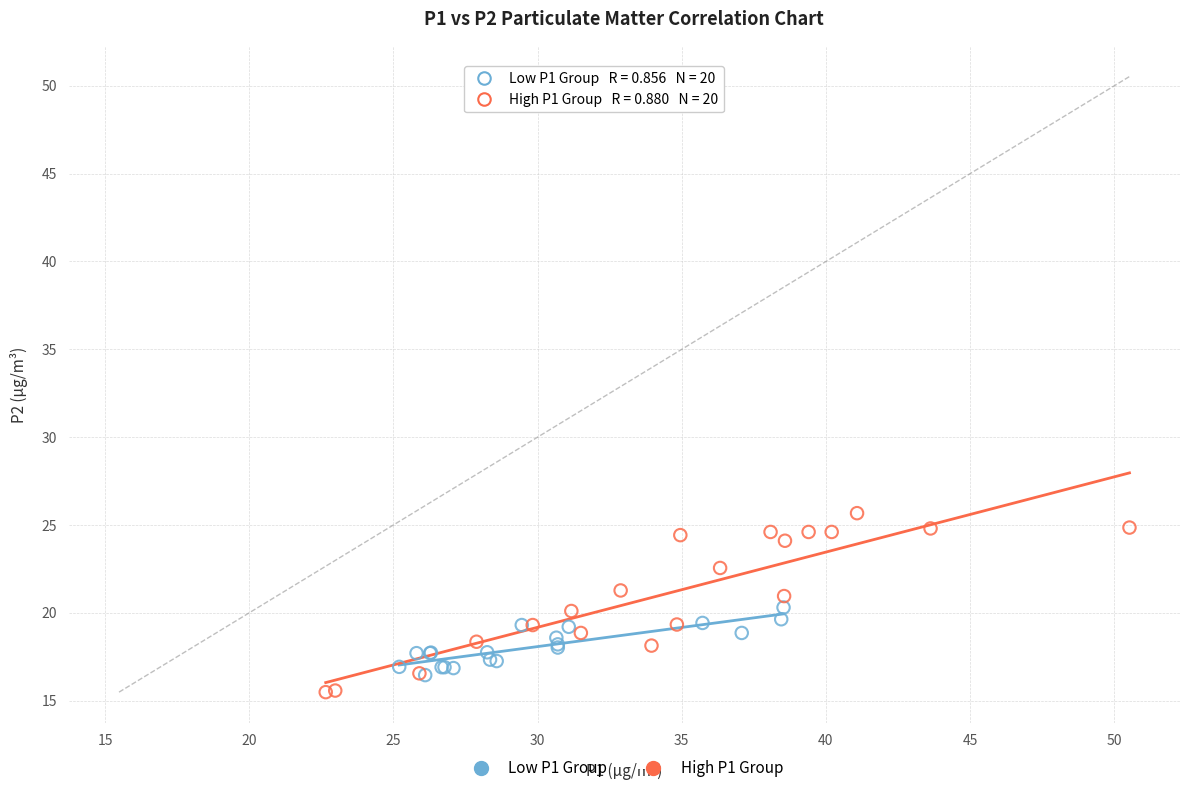

Which series reaches the maximum Y coordinate?

High P1 Group